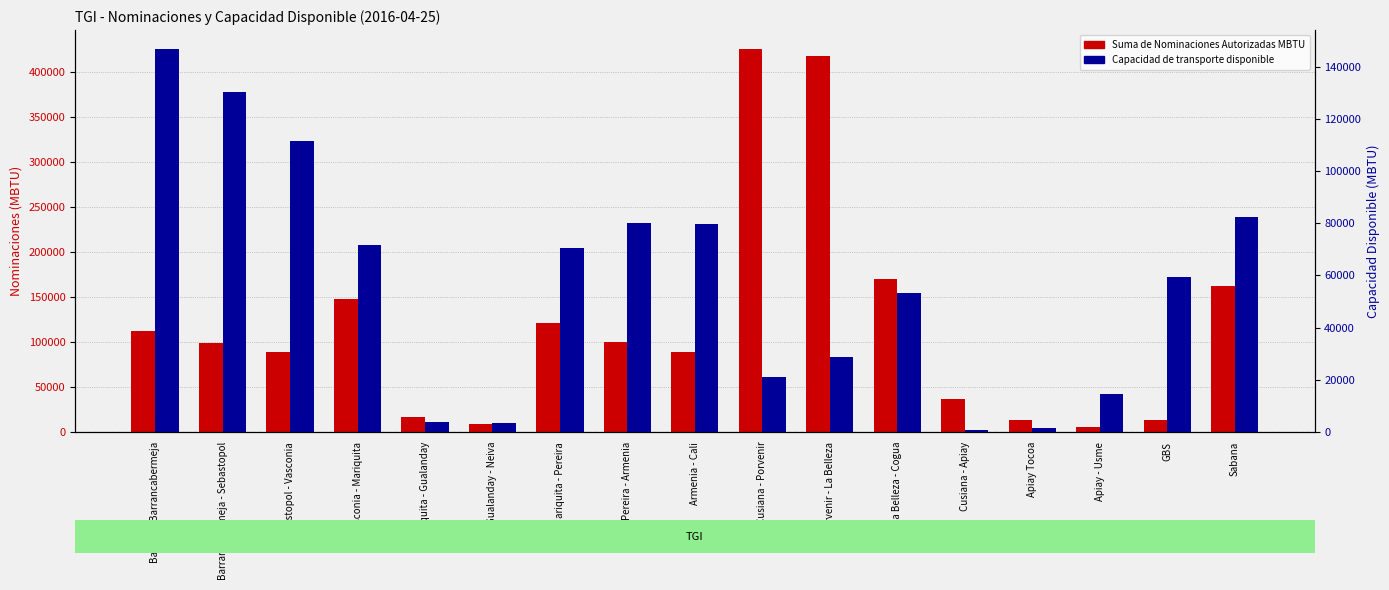

Which series has the largest total across all categories?

Suma de Nominaciones Autorizadas MBTU